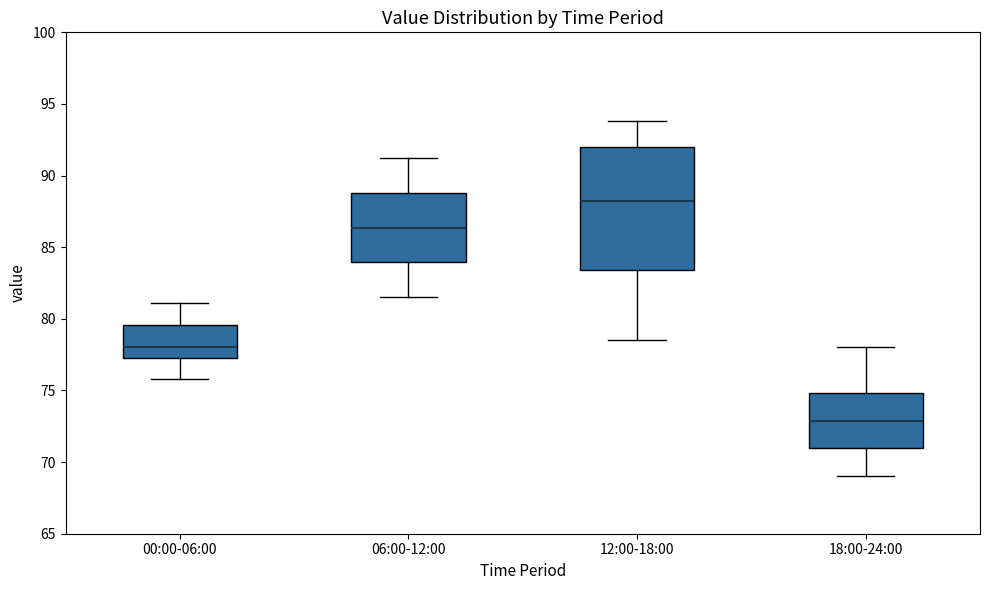

Where does the median line of the box for 06:00-12:00 sit on the y-axis? The values are not printed on the chart, so give them approximately, as read against the axis.

86.5